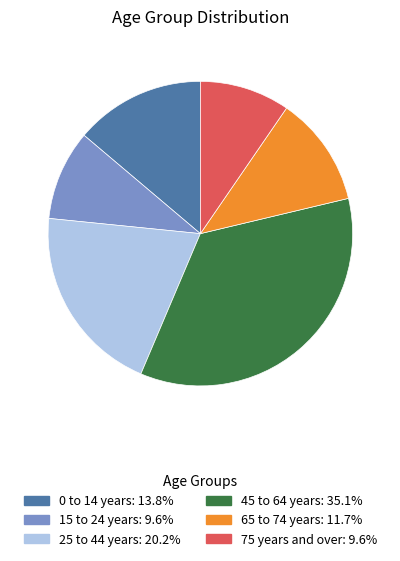

Approximately how many times larger is the value at 0 to 14 years compared to 75 years and over?

1.4